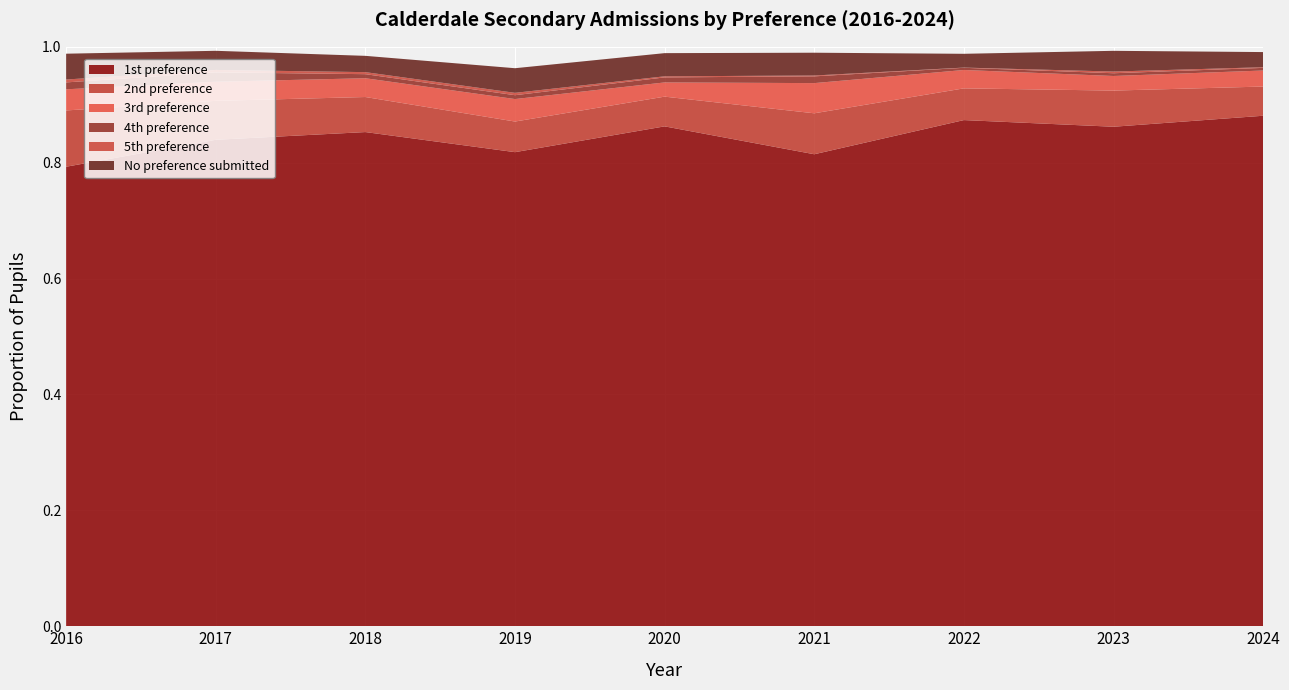

Reading right to left, list all the values displayed in this chart.

1st preference: 2024=0.9	2023=0.9	2022=0.9	2021=0.8	2020=0.9	2019=0.8	2018=0.9	2017=0.8	2016=0.8
2nd preference: 2024=0.1	2023=0.1	2022=0.1	2021=0.1	2020=0.1	2019=0.1	2018=0.1	2017=0.1	2016=0.1
3rd preference: 2024=0.0	2023=0.0	2022=0.0	2021=0.1	2020=0.0	2019=0.0	2018=0.0	2017=0.0	2016=0.0
4th preference: 2024=0.0	2023=0.0	2022=0.0	2021=0.0	2020=0.0	2019=0.0	2018=0.0	2017=0.0	2016=0.0
5th preference: 2024=0.0	2023=0.0	2022=0.0	2021=0.0	2020=0.0	2019=0.0	2018=0.0	2017=0.0	2016=0.0
No preference submitted: 2024=0.0	2023=0.0	2022=0.0	2021=0.0	2020=0.0	2019=0.0	2018=0.0	2017=0.0	2016=0.0